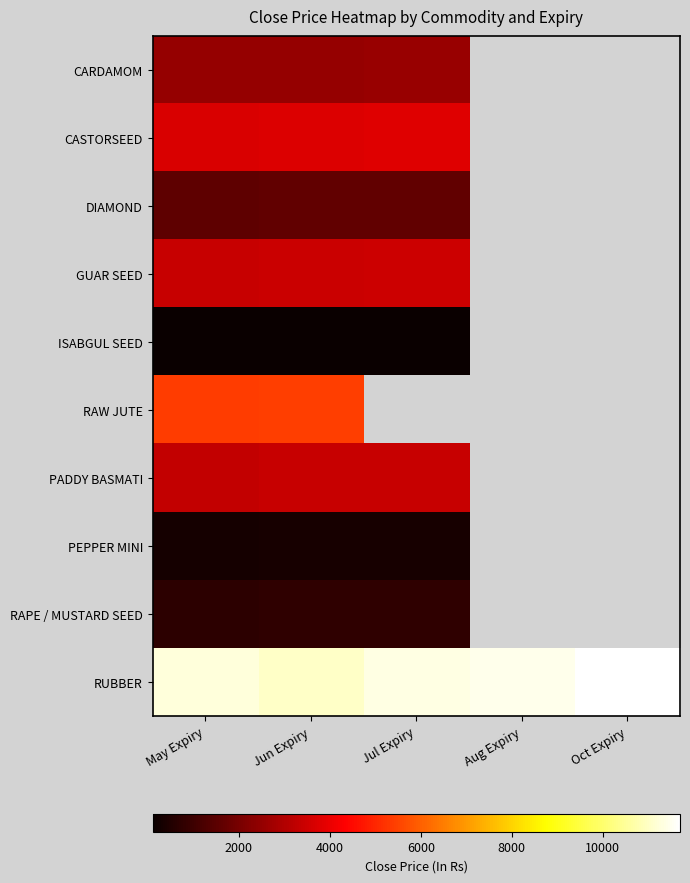

What is the difference between the highest and lowest values at May Expiry?

11151.6